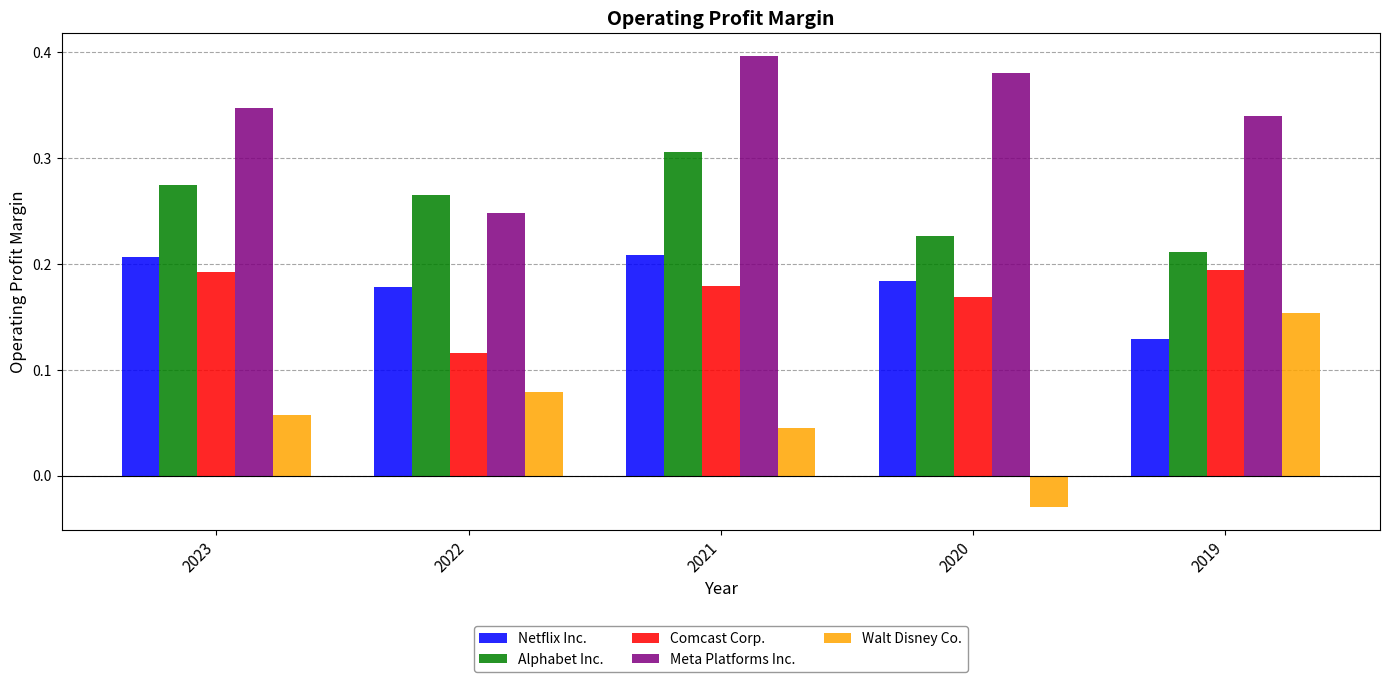

What is the sum of the Alphabet Inc. values at 2020 and 2021?

0.5